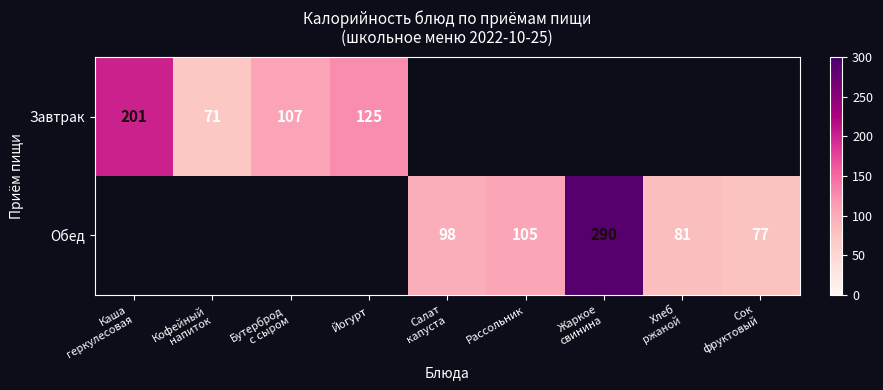

Which has a higher value, Сок
фруктовый or Хлеб
ржаной?

Хлеб
ржаной